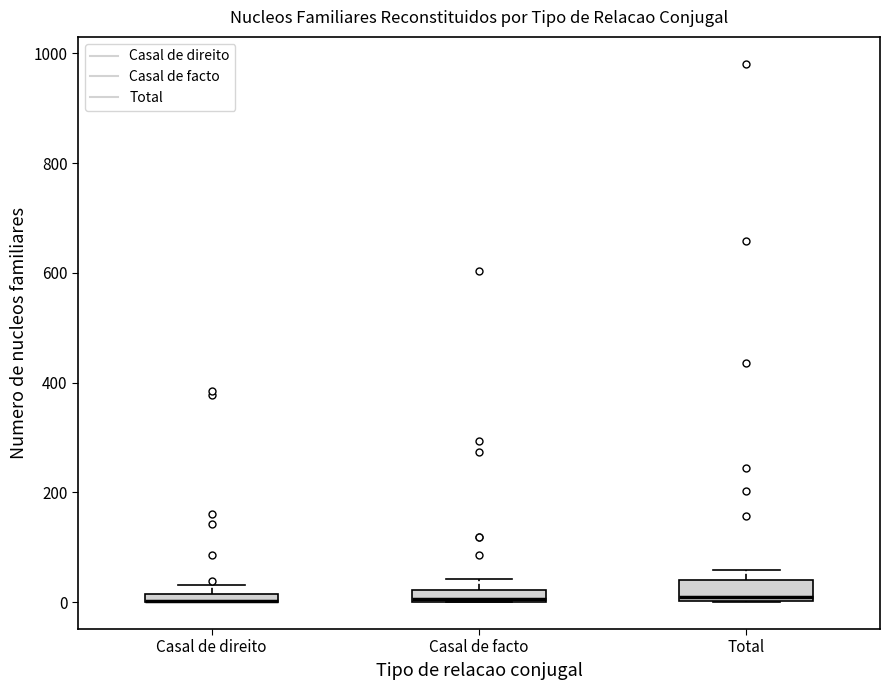

Where is the upper edge of the box for Total on the y-axis? The values are not printed on the chart, so give them approximately, as read against the axis.

40